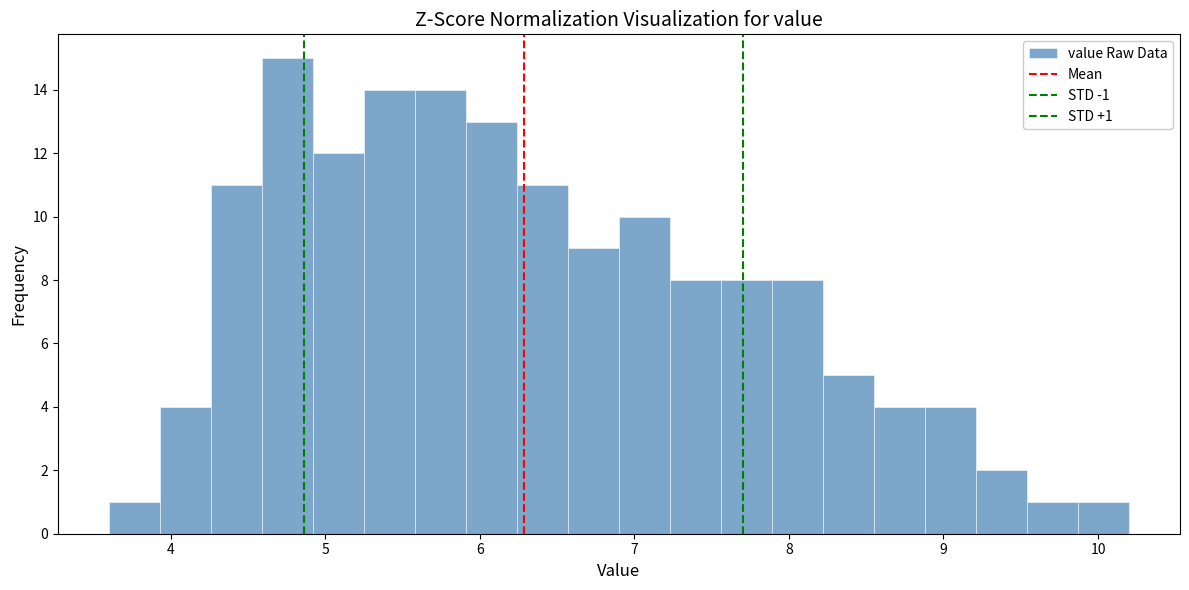

Around what value on the x-axis is the tallest bar? Give the approximate position of its centre, as read against the axis.

4.8